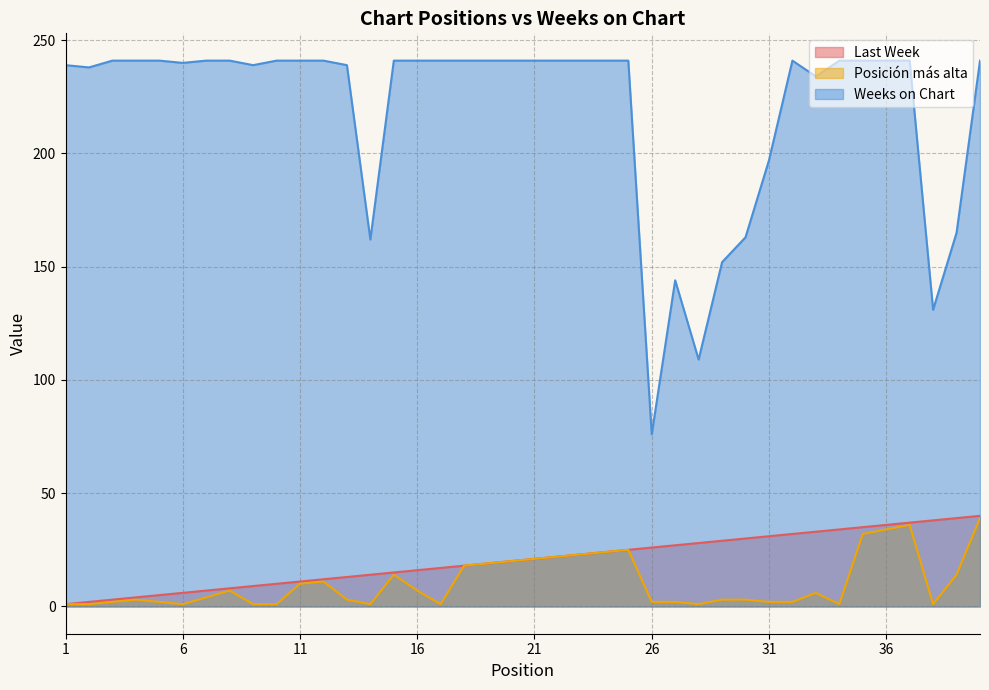

Is it true that Last Week equals 9 at 25?

False